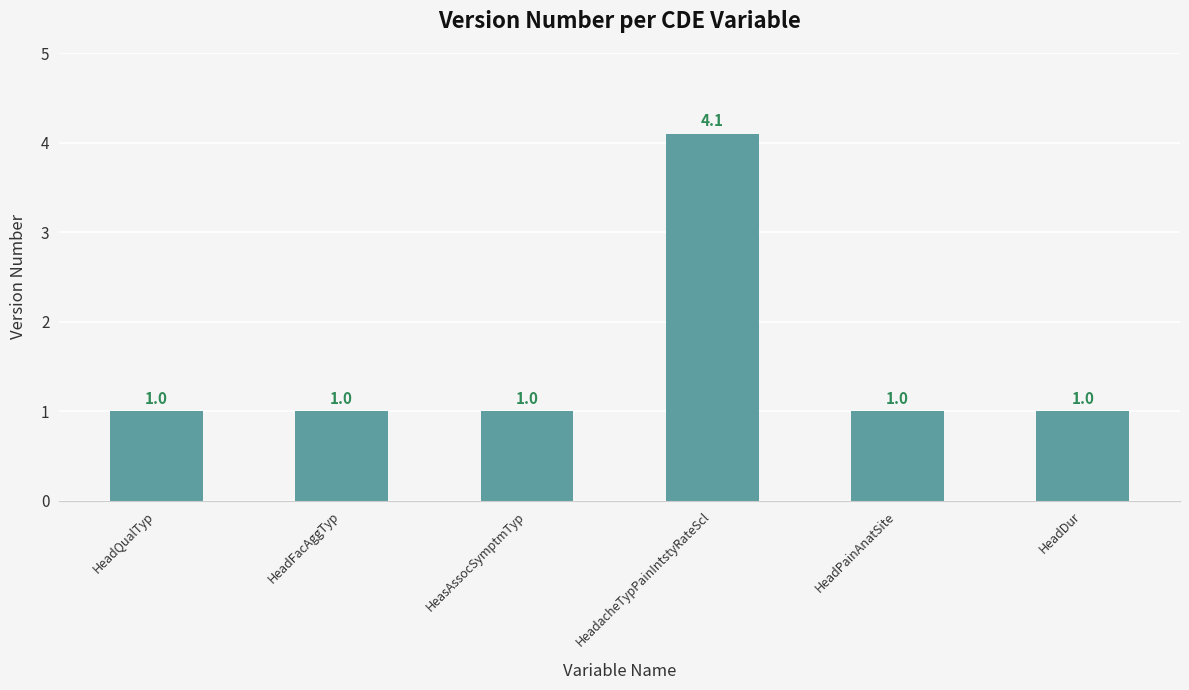

Are the bars horizontal?

No